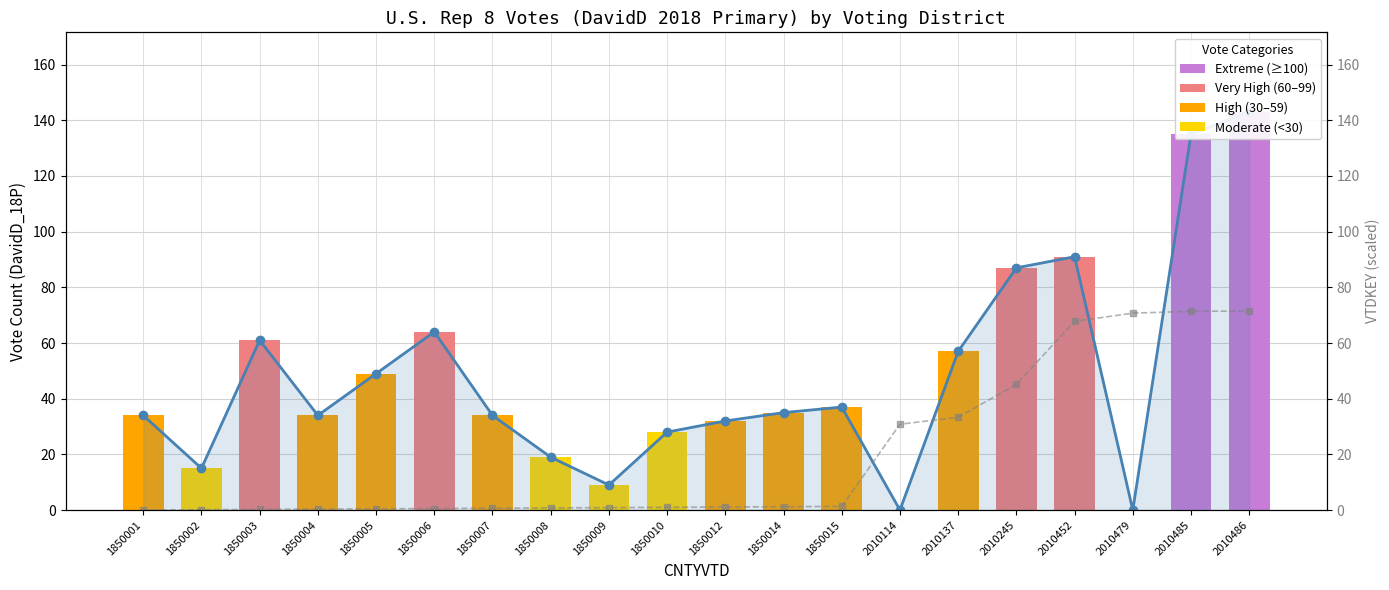

What is the spread (max minus min) of values at 1850006?

63.5